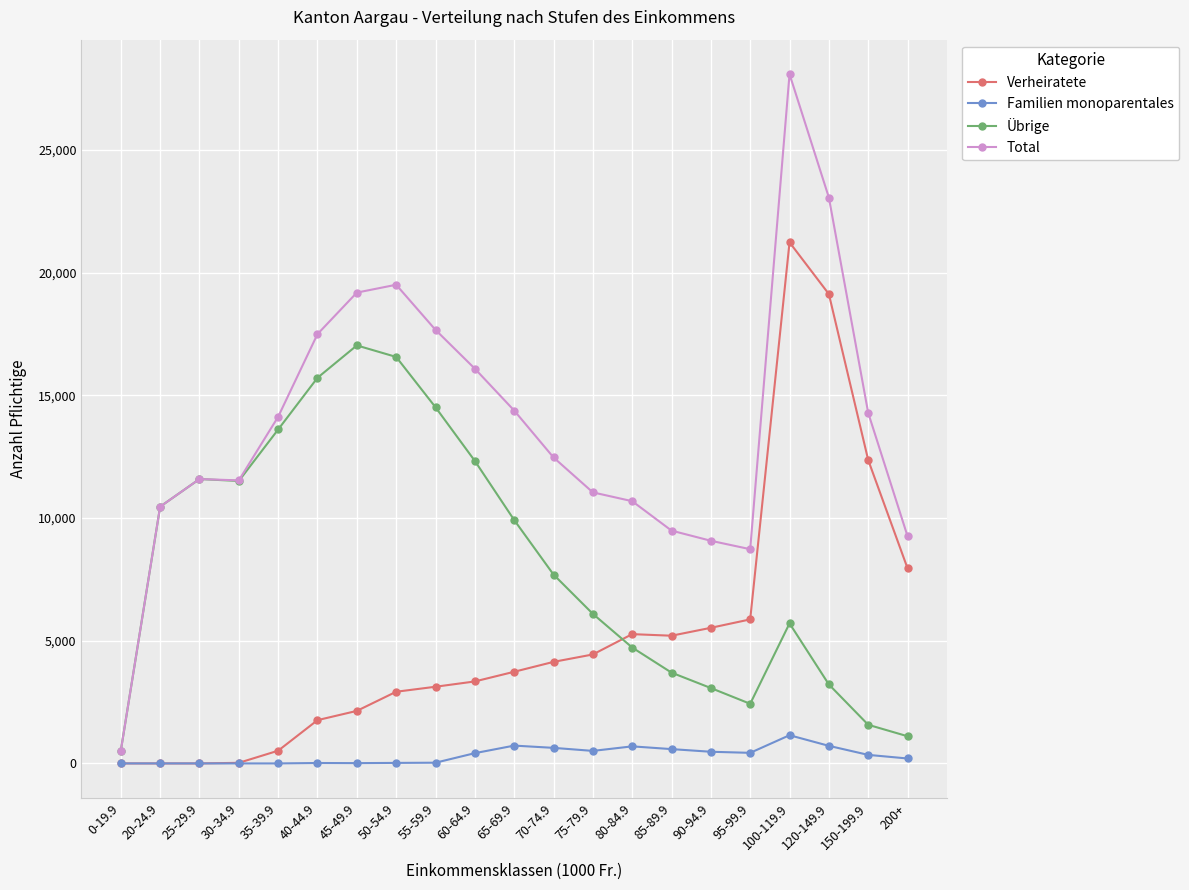

The value of Total at 0-19.9 is 517. True or false?

True